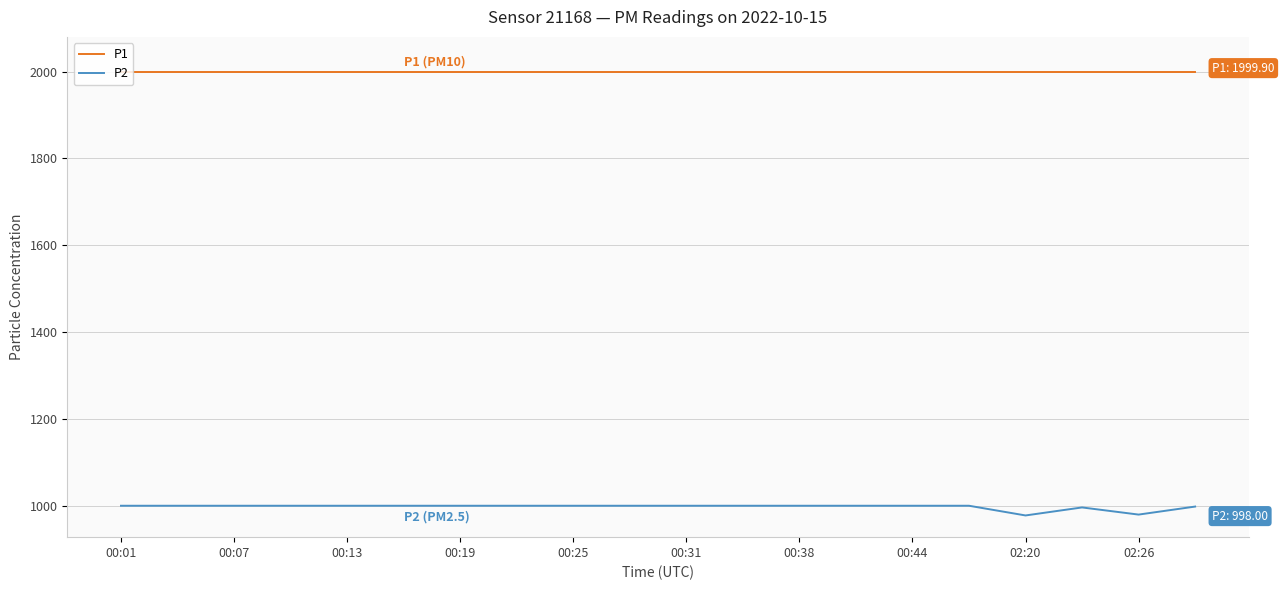

What is the difference between the second highest and second lowest values in the P2 series?

20.4